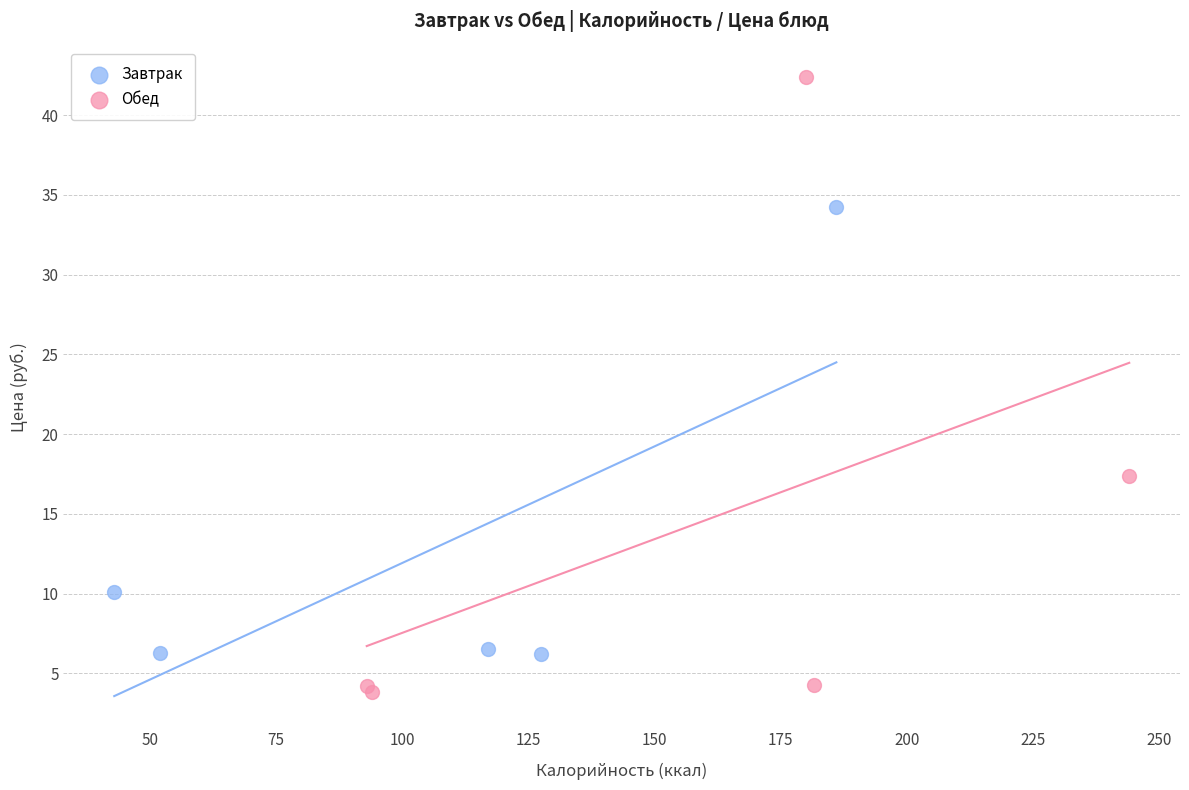

Which series contains the lowest Y value?

Обед